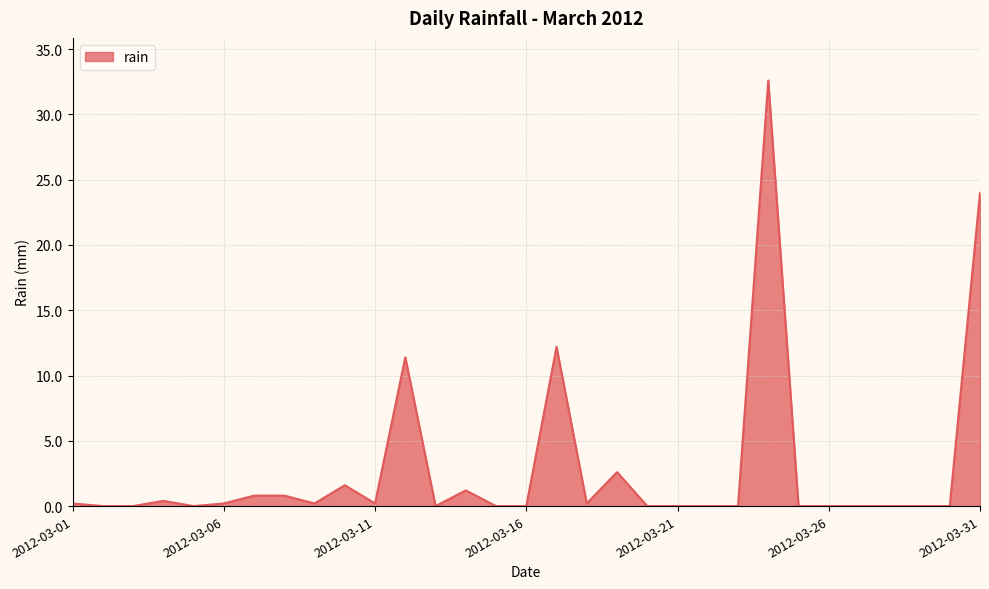

What is the greatest value displayed?

32.6